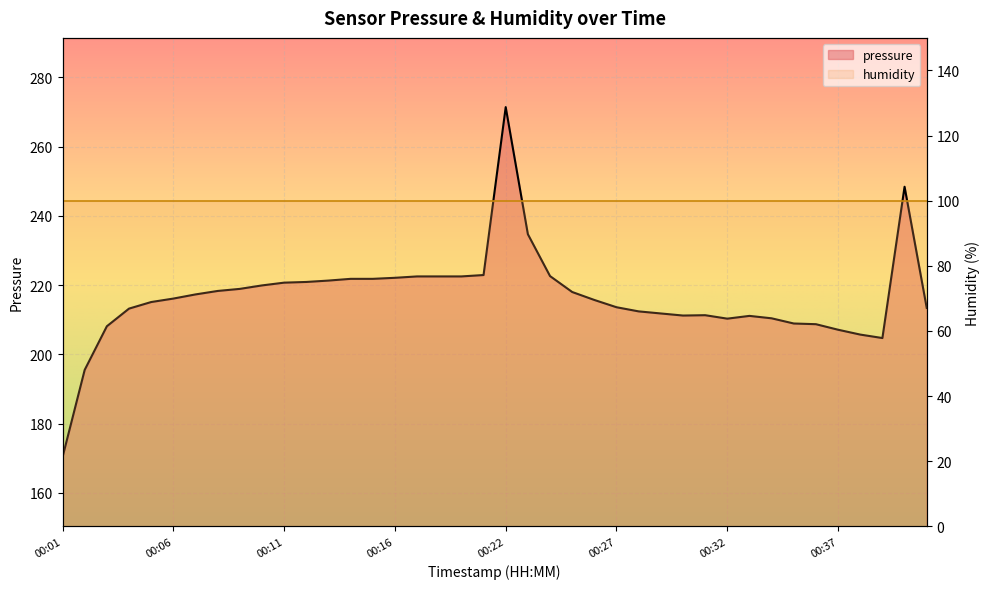

What is the sum of all values?

8663.1